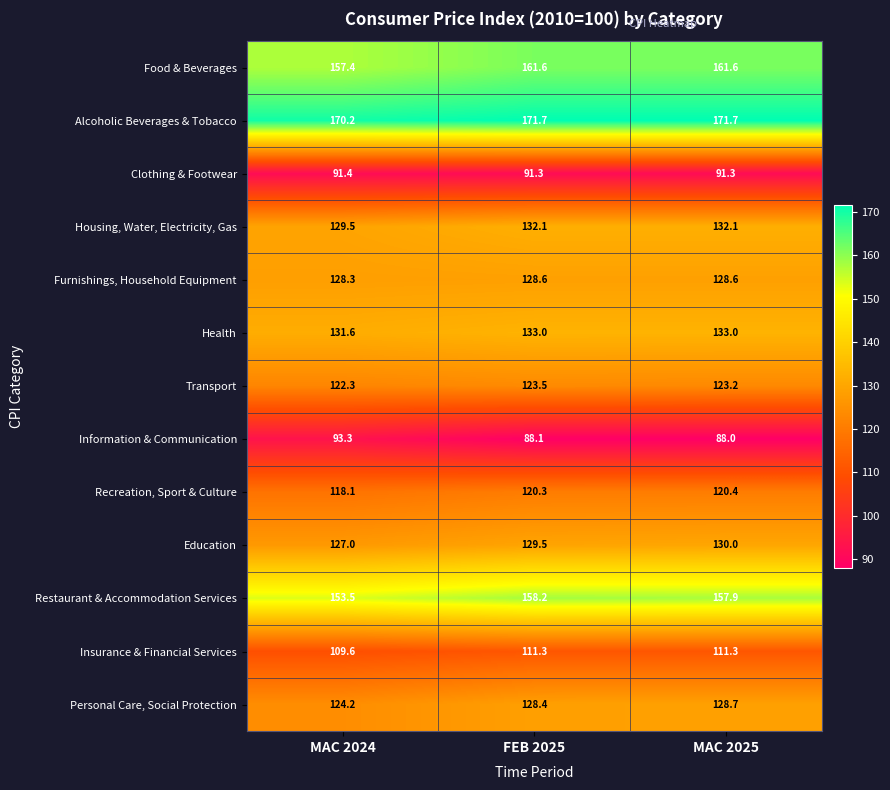

Rank the series at FEB 2025 from highest to lowest value.

Alcoholic Beverages & Tobacco, Food & Beverages, Restaurant & Accommodation Services, Health, Housing, Water, Electricity, Gas, Education, Furnishings, Household Equipment, Personal Care, Social Protection, Transport, Recreation, Sport & Culture, Insurance & Financial Services, Clothing & Footwear, Information & Communication